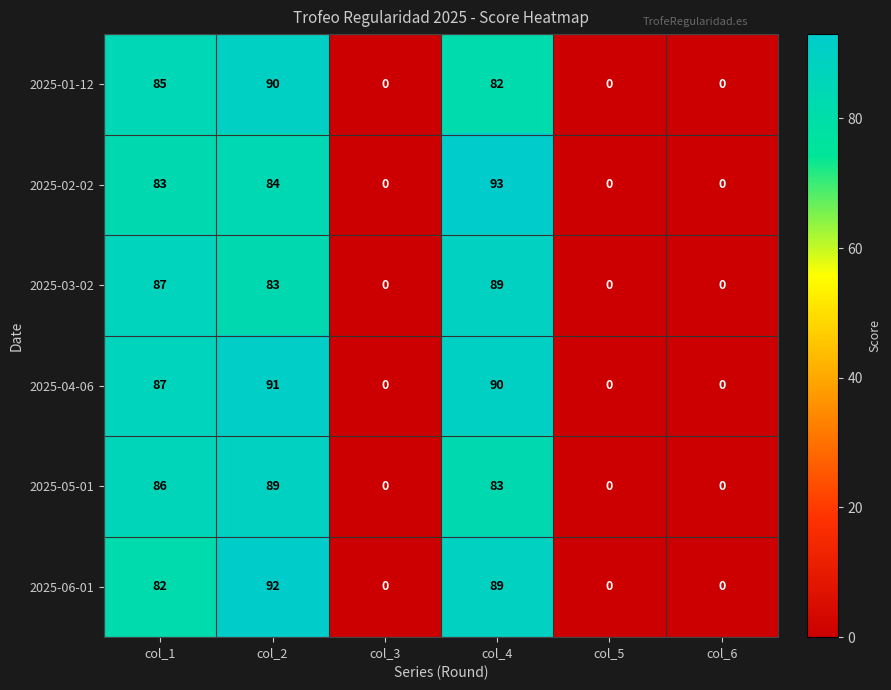

How many categories are shown in the chart?

6